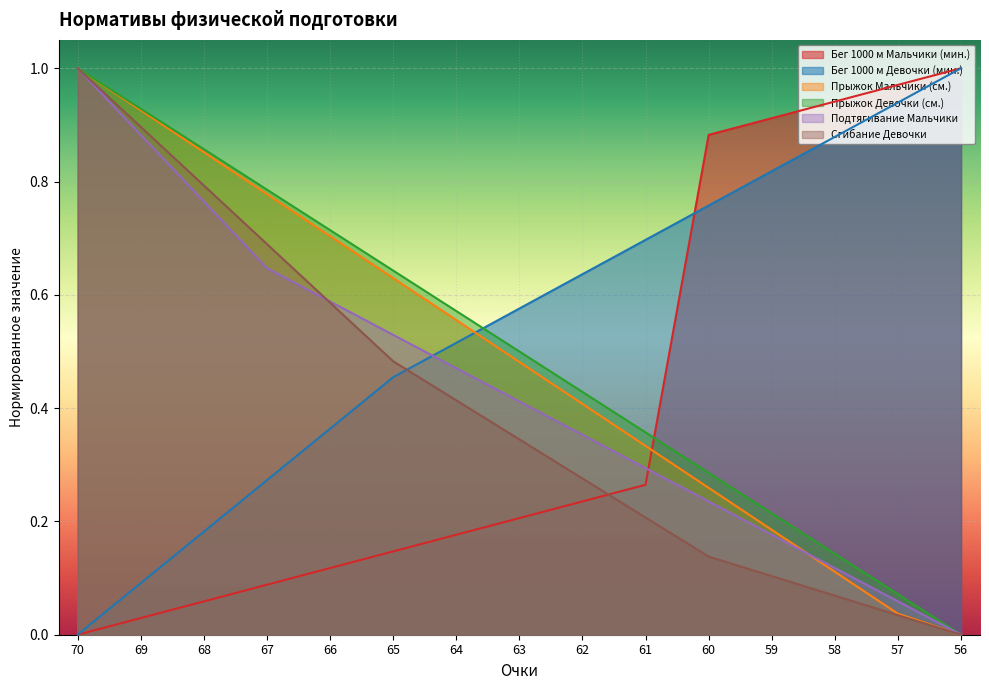

What is the difference between the maximum and minimum values in the Сгибание Девочки series?

1.0